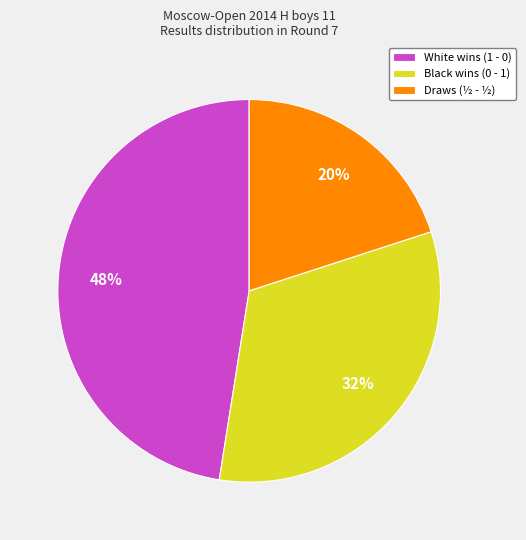

Is it true that Black wins (0 - 1) is 46% of the pie?

False